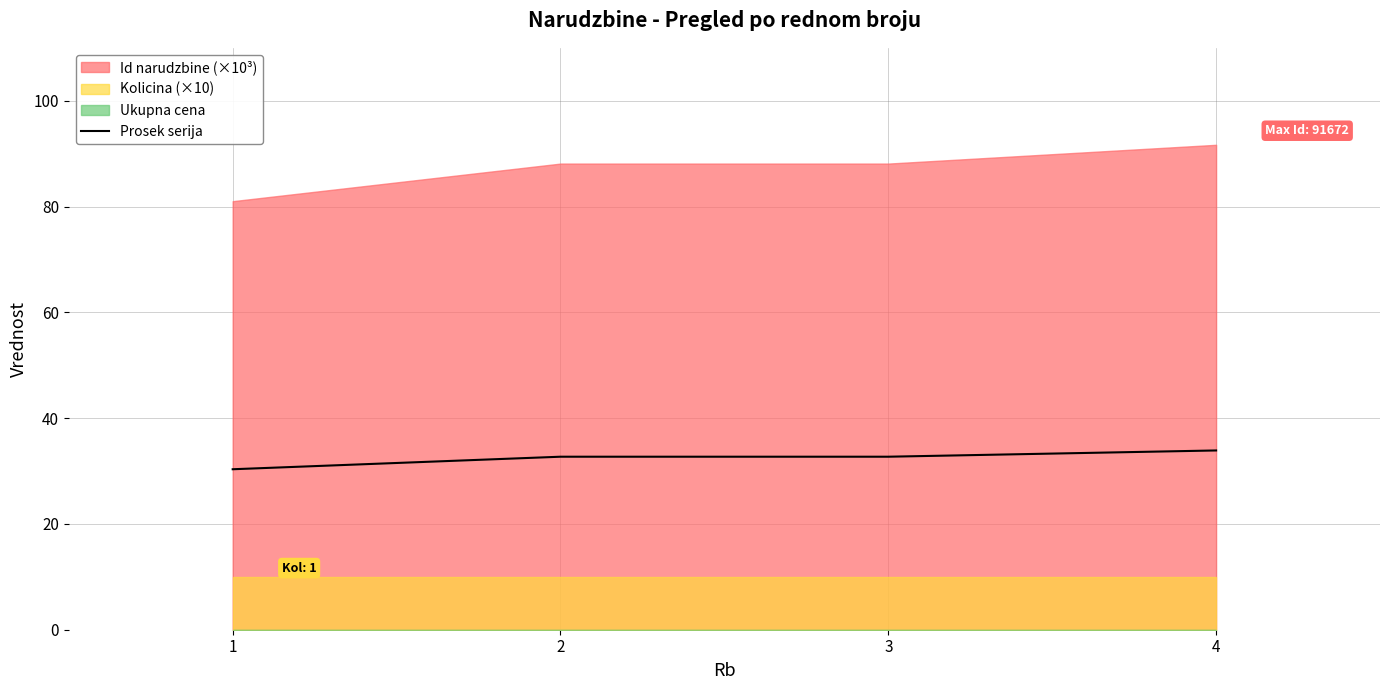

The value of Prosek serija at 4 is 33.9. True or false?

True